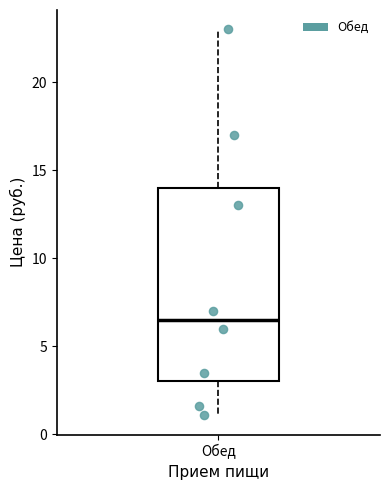

Transcribe this box plot: give where the median line is, the range the box spans, and where the two whiskers end, as read against the y-axis. The values are not printed on the chart, so give them approximately, as read against the axis.

median 6.5, box 3.0 to 14.0, whiskers 1.0 to 23.0